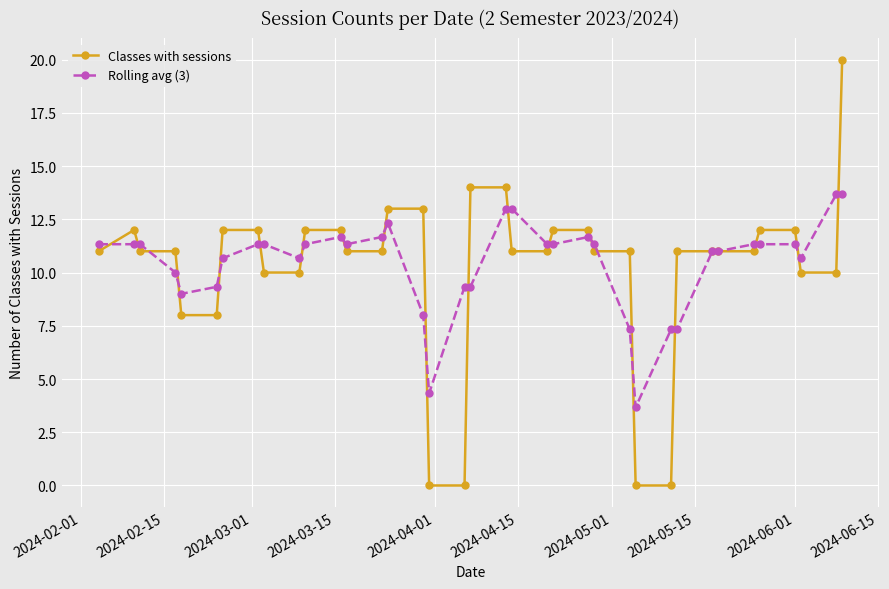

What is the value of the Rolling avg (3) point at the 35th from the left?

10.7